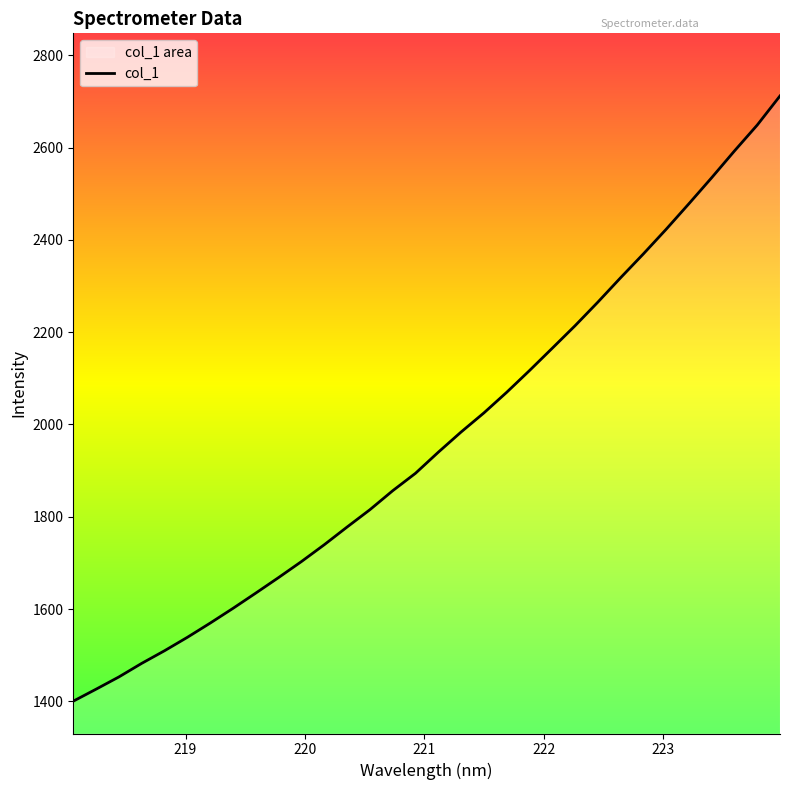

True or false: there are more than 2 points higher than both neighbors.

False